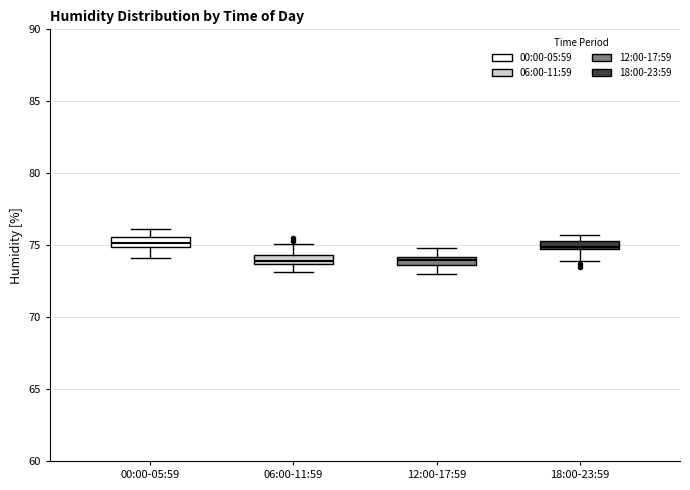

Where is the upper edge of the box for 06:00-11:59 on the y-axis? The values are not printed on the chart, so give them approximately, as read against the axis.

74.5